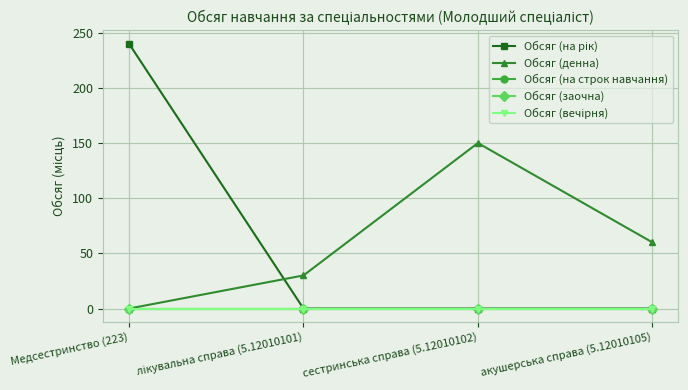

True or false: Обсяг (на строк навчання) has a value of 0 at сестринська справа (5.12010102).

True